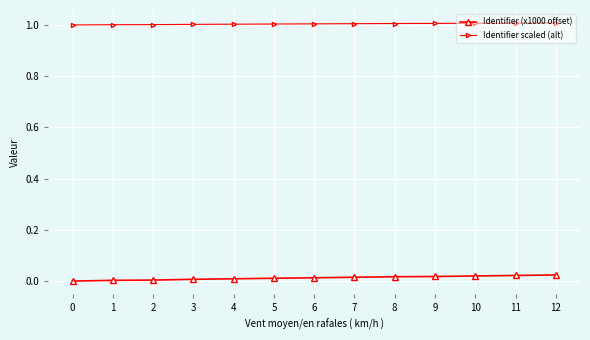

True or false: Identifier scaled (alt) has a value of 1.0 at 6.

True